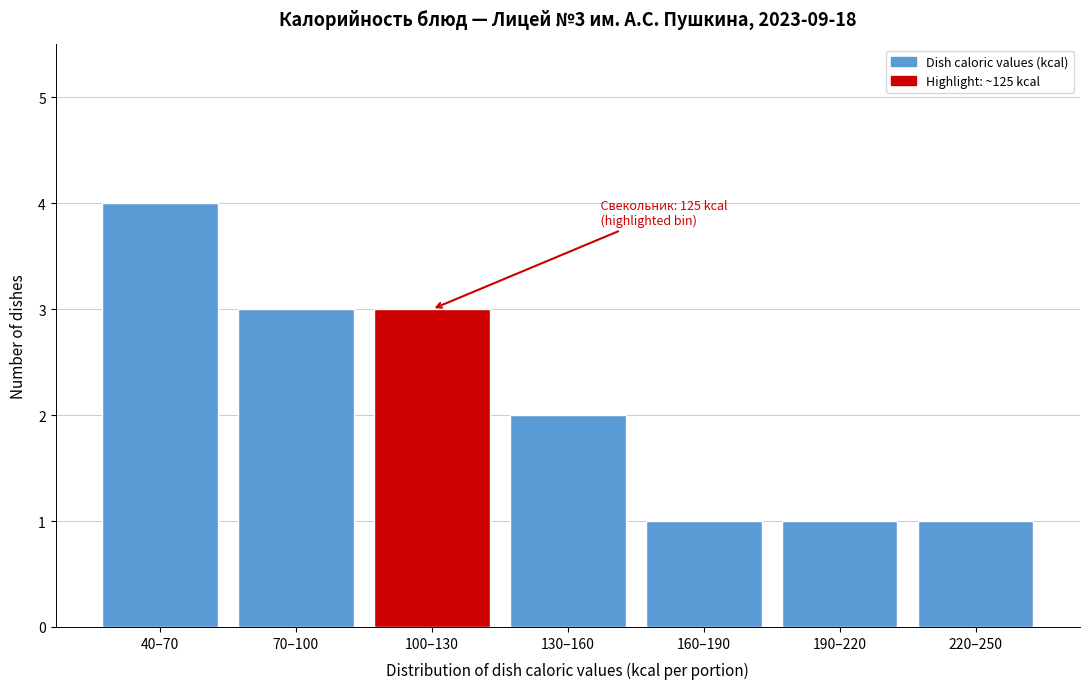

Reading left to right, list all the values displayed in this chart.

4	3	3	2	1	1	1